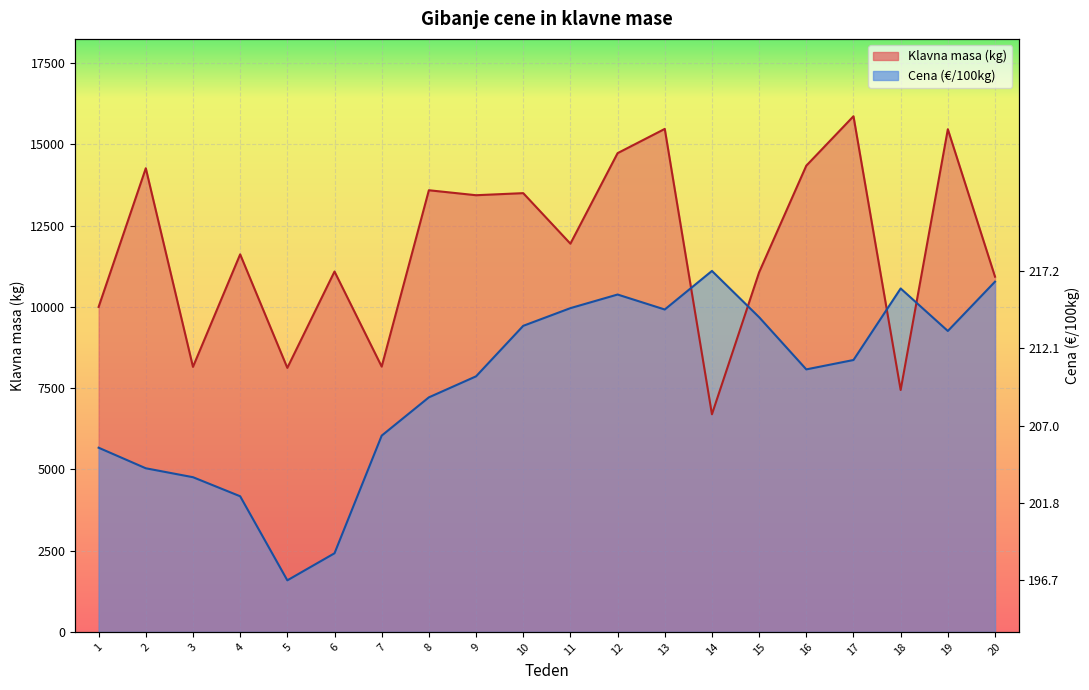

In Klavna masa (kg), how many points are lower than both neighbors (excluding endpoints)?

7